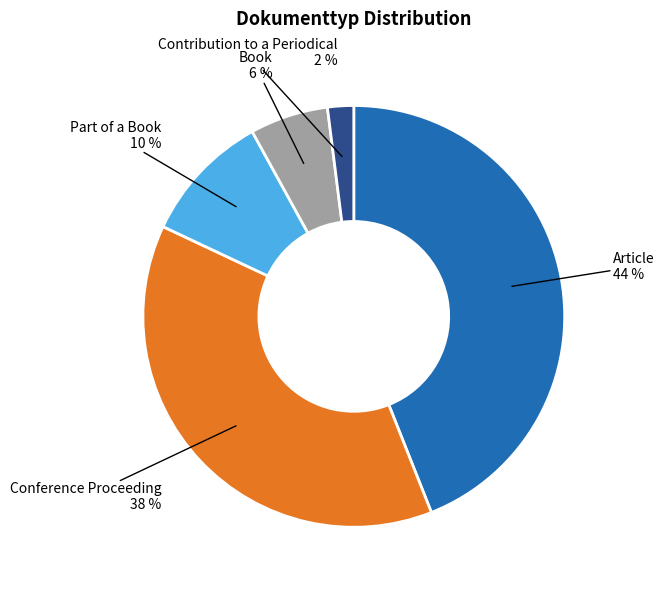

What is the smallest slice in the pie chart?

Contribution to a Periodical